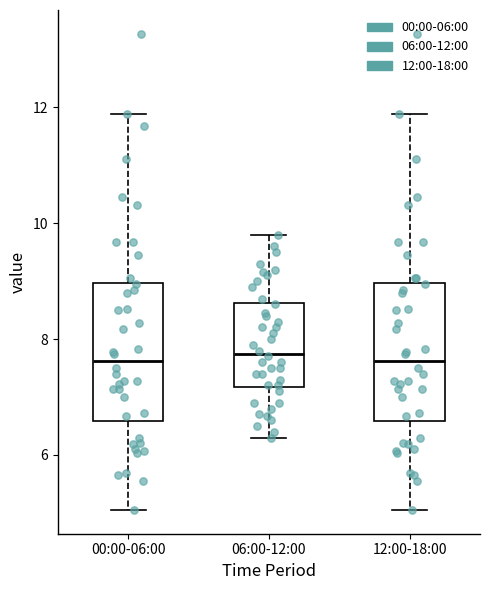

Reading left to right, transcribe this box plot: for each box, give where its median line is, the range the box spans, and where its two whiskers end, as read against the y-axis. The values are not printed on the chart, so give them approximately, as read against the axis.

00:00-06:00: median 7.6, box 6.6 to 9.0, whiskers 5.0 to 11.8
06:00-12:00: median 7.8, box 7.2 to 8.6, whiskers 6.4 to 9.8
12:00-18:00: median 7.6, box 6.6 to 9.0, whiskers 5.0 to 11.8